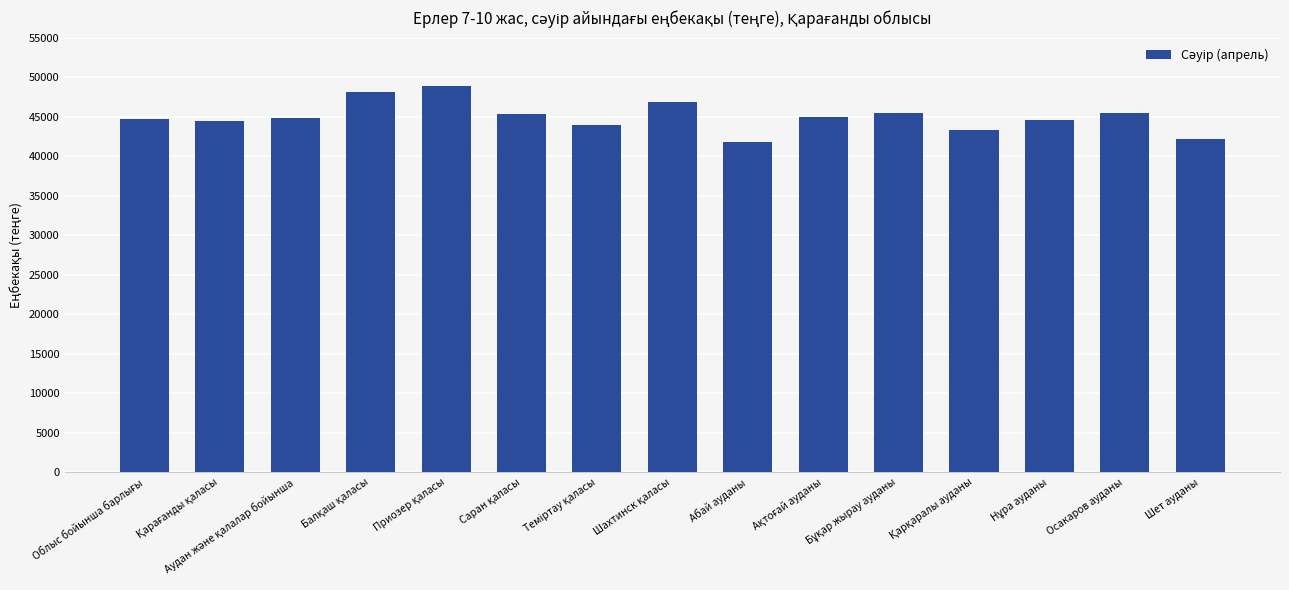

What is the value of the 3rd bar from the left?

44891